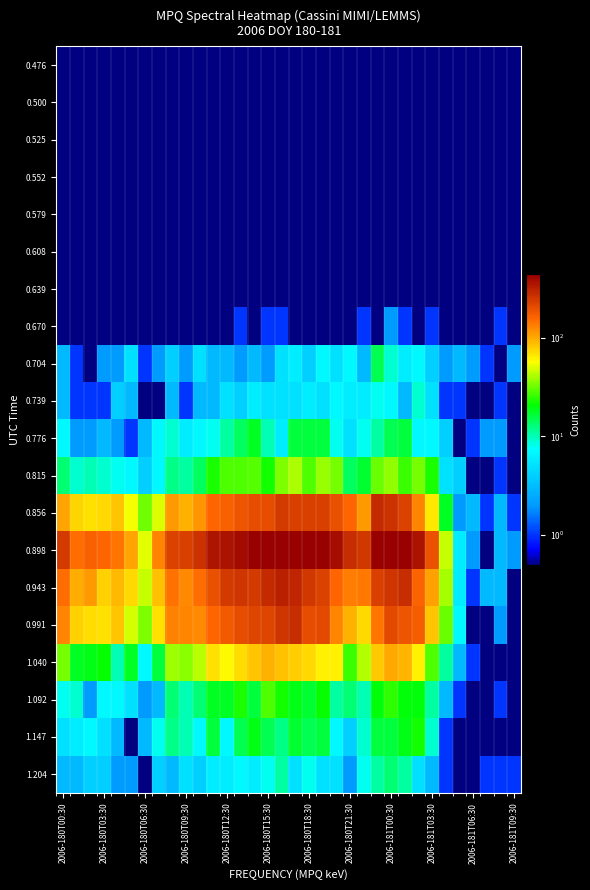

Reading left to right, transcribe all the data shown in this chart.

0.476: 0	0	0	0	0	0	0	0	0	0	0	0	0	0	0	0	0	0	0	0	0	0	0	0	0	0	0	0	0	0	0	0	0	0
0.500: 0	0	0	0	0	0	0	0	0	0	0	0	0	0	0	0	0	0	0	0	0	0	0	0	0	0	0	0	0	0	0	0	0	0
0.525: 0	0	0	0	0	0	0	0	0	0	0	0	0	0	0	0	0	0	0	0	0	0	0	0	0	0	0	0	0	0	0	0	0	0
0.552: 0	0	0	0	0	0	0	0	0	0	0	0	0	0	0	0	0	0	0	0	0	0	0	0	0	0	0	0	0	0	0	0	0	0
0.579: 0	0	0	0	0	0	0	0	0	0	0	0	0	0	0	0	0	0	0	0	0	0	0	0	0	0	0	0	0	0	0	0	0	0
0.608: 0	0	0	0	0	0	0	0	0	0	0	0	0	0	0	0	0	0	0	0	0	0	0	0	0	0	0	0	0	0	0	0	0	0
0.639: 0	0	0	0	0	0	0	0	0	0	0	0	0	0	0	0	0	0	0	0	0	0	0	0	0	0	0	0	0	0	0	0	0	0
0.670: 0	0	0	0	0	0	0	0	0	0	0	0	0	1	0	1	1	0	0	0	0	0	1	0	2	1	0	1	0	0	0	0	1	0
0.704: 3	1	0	2	2	5	1	2	4	2	5	3	3	2	3	2	5	6	4	7	5	7	3	15	9	6	7	4	2	3	2	1	0	2
0.739: 3	1	1	1	4	3	0	0	3	1	3	3	5	4	6	5	5	5	6	5	7	6	6	8	7	3	9	5	1	1	0	0	1	0
0.776: 7	2	2	3	2	1	3	7	9	6	7	8	11	14	18	10	6	16	16	16	8	5	8	11	15	16	7	7	4	0	1	2	2	0
0.815: 13	9	10	9	8	7	4	7	12	11	14	23	28	28	29	22	34	41	28	38	33	14	17	31	37	26	33	23	5	4	0	0	1	0
0.856: 104	75	69	73	84	54	32	49	112	96	114	159	168	183	197	198	238	229	229	229	192	157	111	283	260	220	126	65	18	2	3	1	3	1
0.898: 243	149	167	158	142	104	50	126	224	225	257	347	354	389	430	448	516	497	508	459	377	275	248	446	557	520	360	189	46	6	2	0	3	2
0.943: 150	97	111	77	91	73	45	85	144	124	151	195	239	251	240	285	314	300	249	223	158	133	138	225	253	274	160	107	40	6	1	3	3	0
0.991: 127	78	72	70	83	48	34	70	131	126	125	157	175	200	218	217	251	271	202	204	127	94	73	141	204	184	169	83	31	7	0	0	2	0
1.040: 33	18	19	21	10	18	7	16	39	36	43	69	59	72	83	94	85	79	73	63	63	26	42	82	100	92	63	28	11	3	1	0	0	0
1.092: 8	9	2	7	7	5	2	3	13	10	13	18	18	23	16	28	22	19	17	21	11	13	10	20	25	20	20	11	3	1	0	0	1	0
1.147: 5	6	7	5	3	0	3	8	12	10	7	16	7	15	19	15	12	17	15	16	7	4	9	16	16	19	22	9	1	0	0	0	0	0
1.204: 3	3	4	4	2	2	0	4	3	5	4	6	6	7	6	8	11	5	8	5	5	2	8	11	13	11	5	3	1	0	0	1	1	1